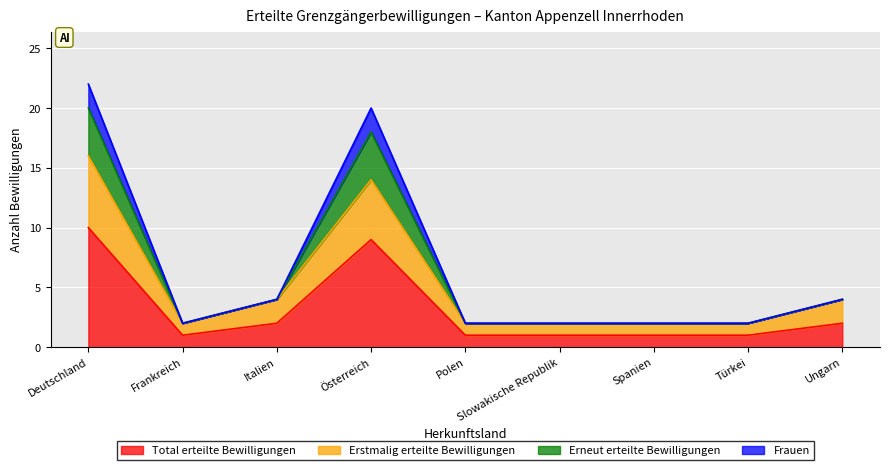

What is the difference between the highest and lowest values at Frankreich?

1